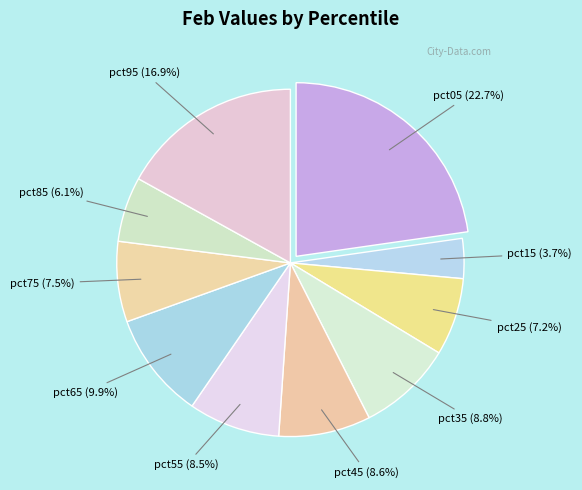

Rank the categories by value from highest to lowest.

pct05, pct95, pct65, pct35, pct45, pct55, pct75, pct25, pct85, pct15